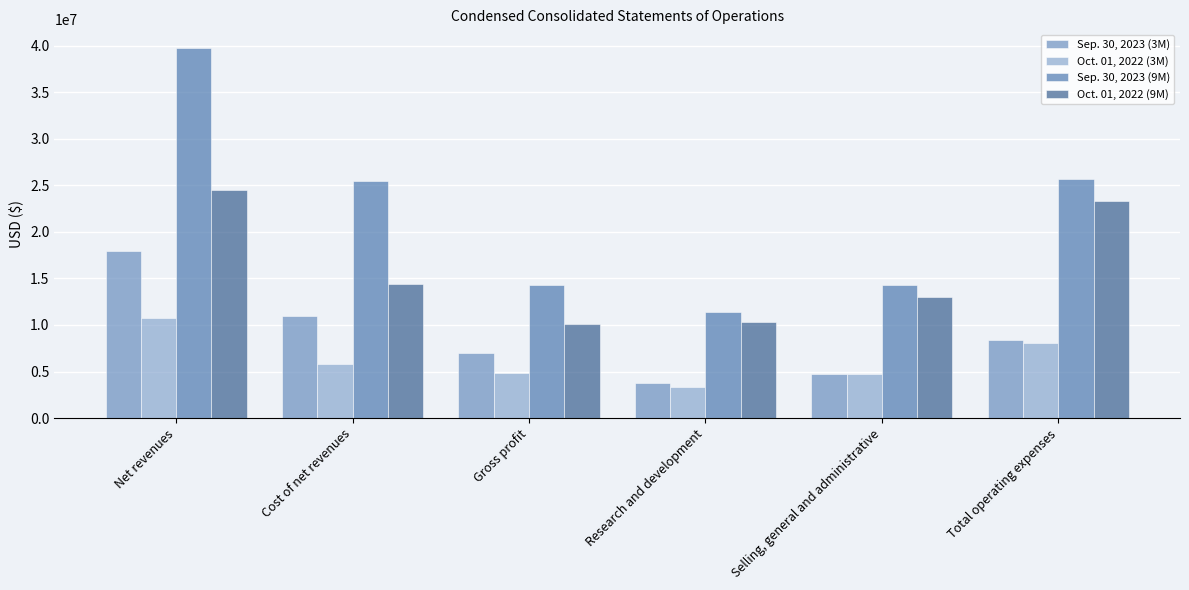

At which label is Oct. 01, 2022 (3M) closest to 7030500?

Total operating expenses